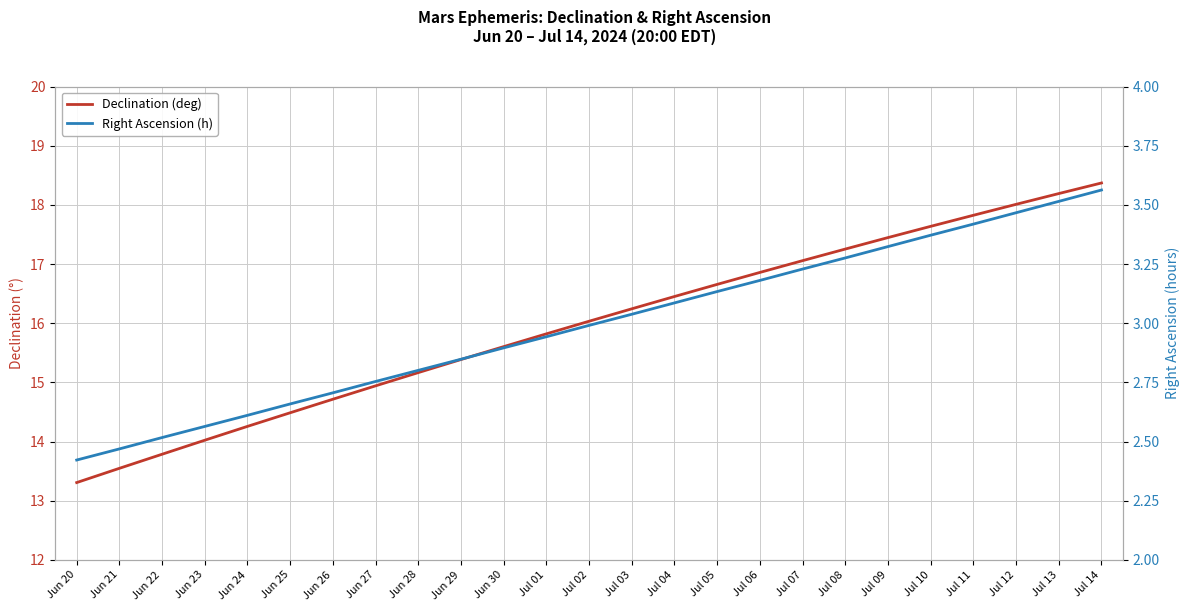

Which series has the largest total across all categories?

Declination (deg)